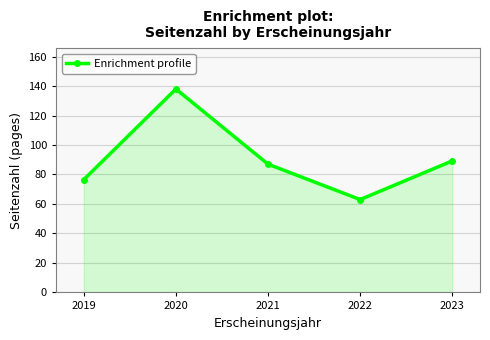

How many interior local peaks (higher than both neighbors) does the data have?

1